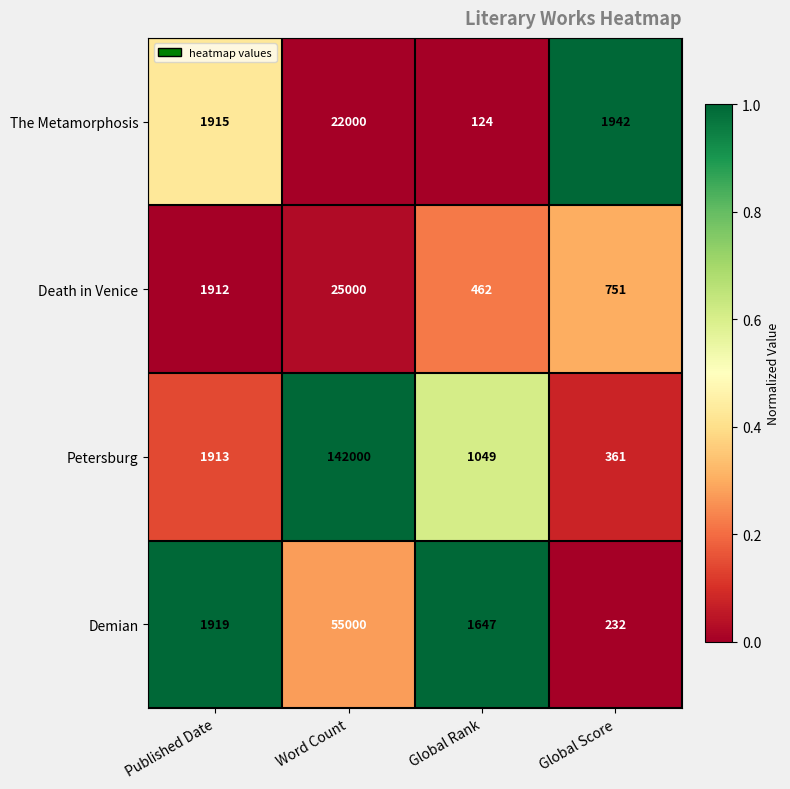

List the labels in order of The Metamorphosis value, smallest first.

Global Rank, Published Date, Global Score, Word Count